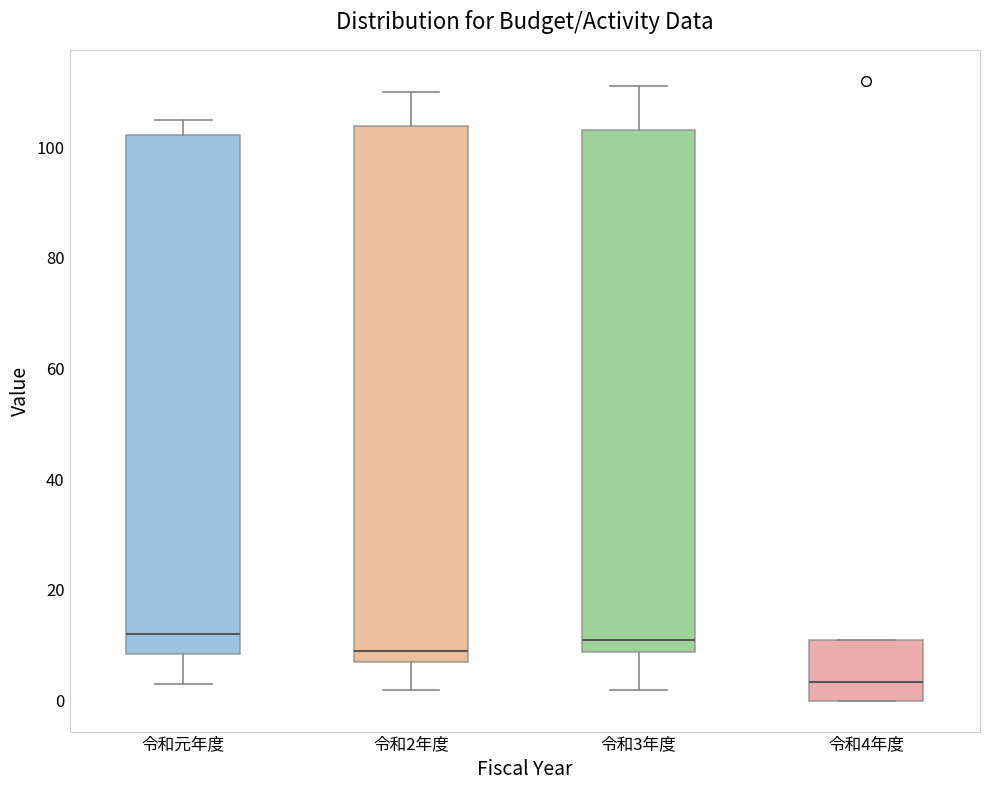

Where does the upper whisker of the box for 令和3年度 end on the y-axis? The values are not printed on the chart, so give them approximately, as read against the axis.

112